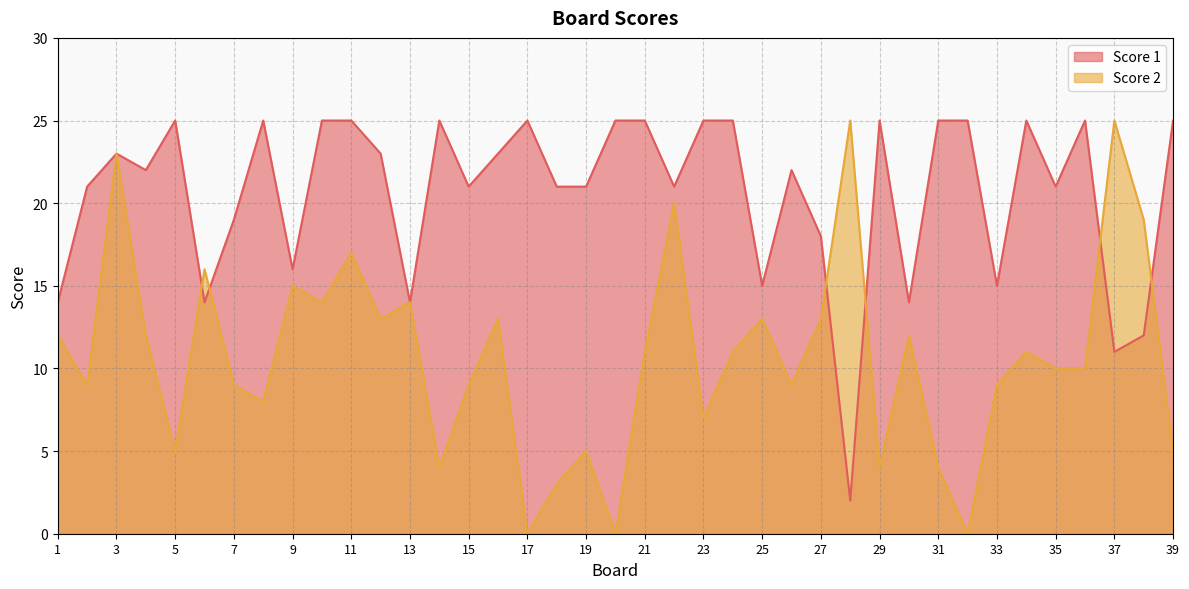

Which series has the largest total across all categories?

Score 1